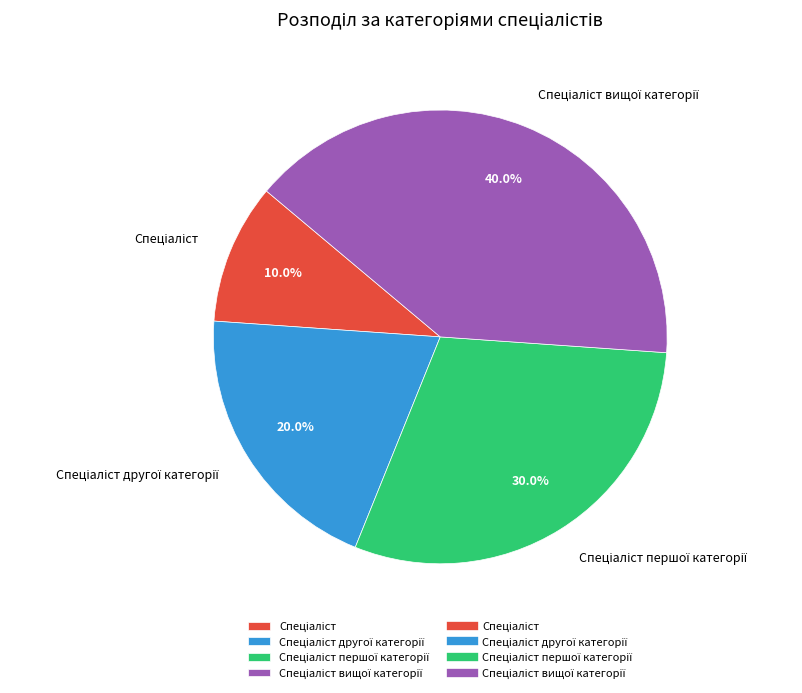

Is there any slice that represents more than half of the pie?

No